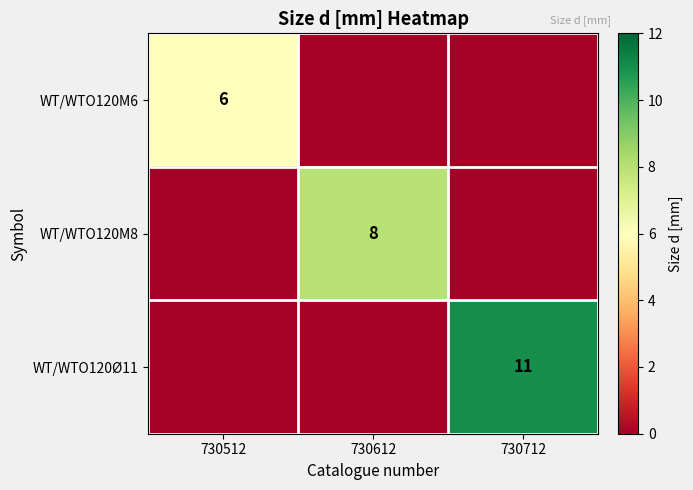

Is it true that WT/WTO120M8 equals 13 at 730612?

False